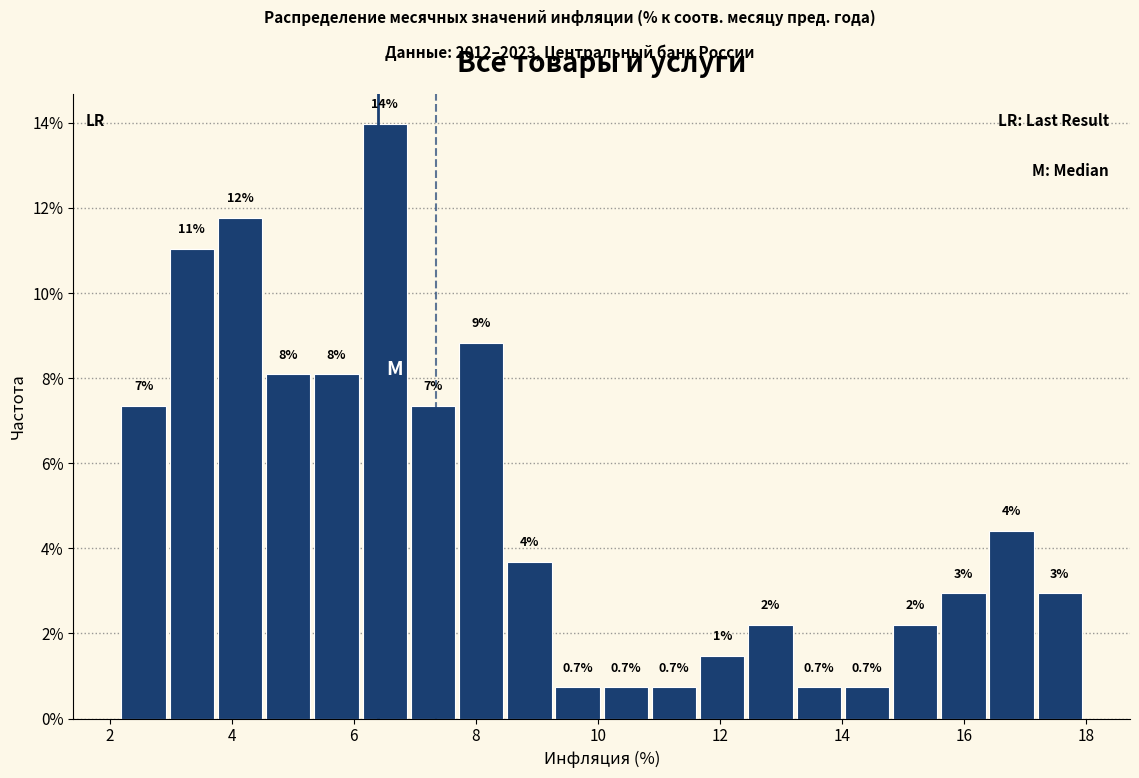

Read against the x-axis, roughly where is the centre of the tallest bar?

6.6